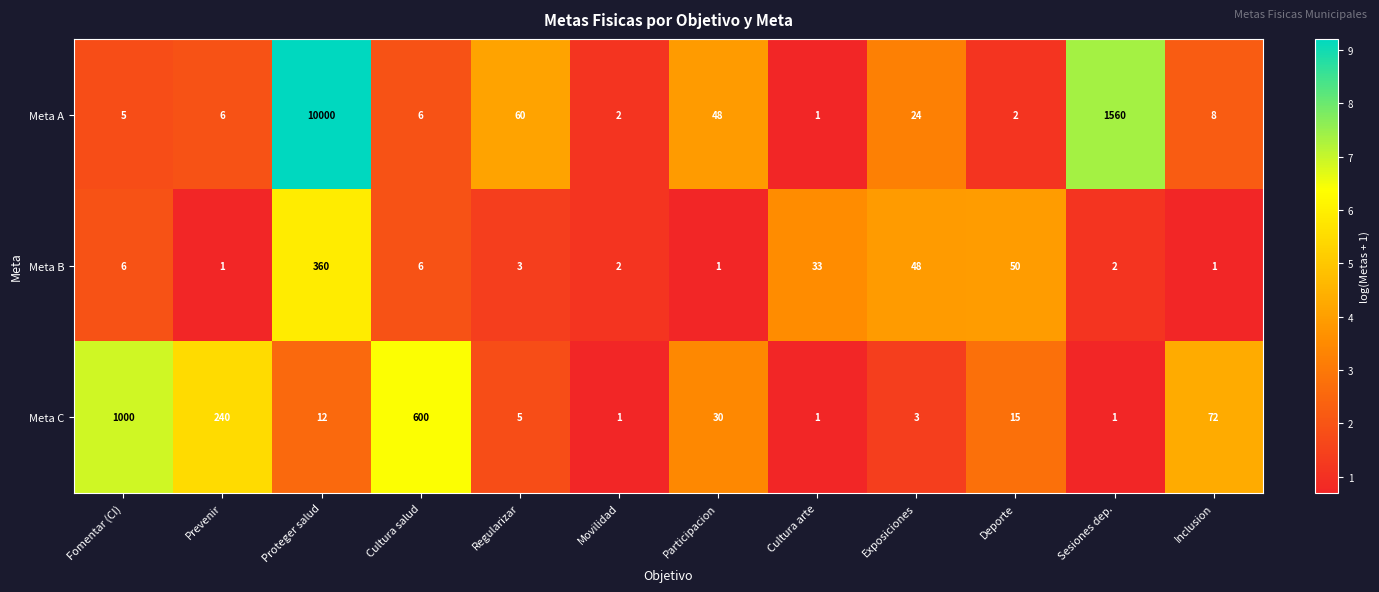

At which label is Meta B closest to 180?

Deporte